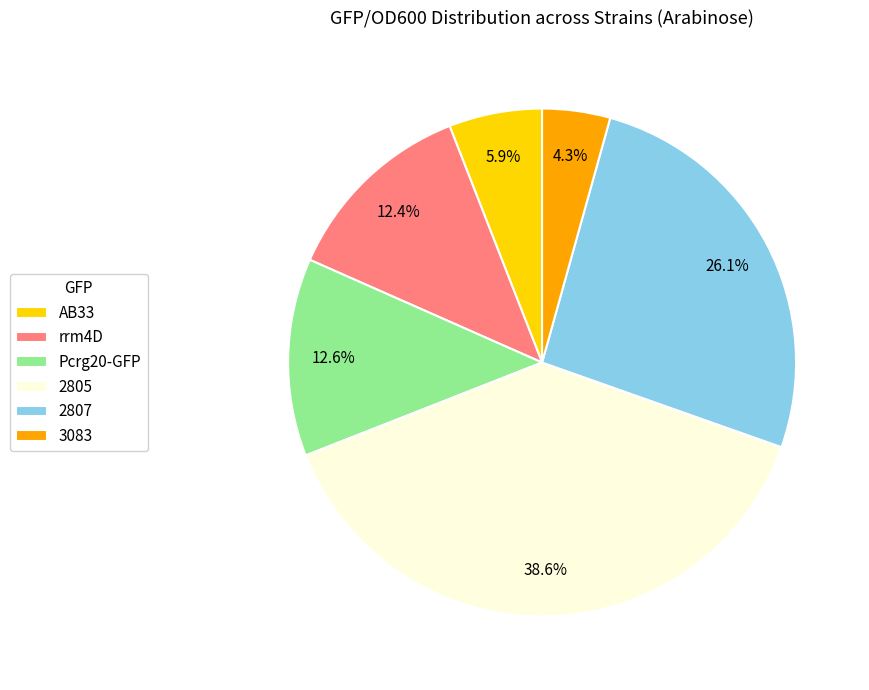

What is the ratio of the value at AB33 to the value at rrm4D?

0.5